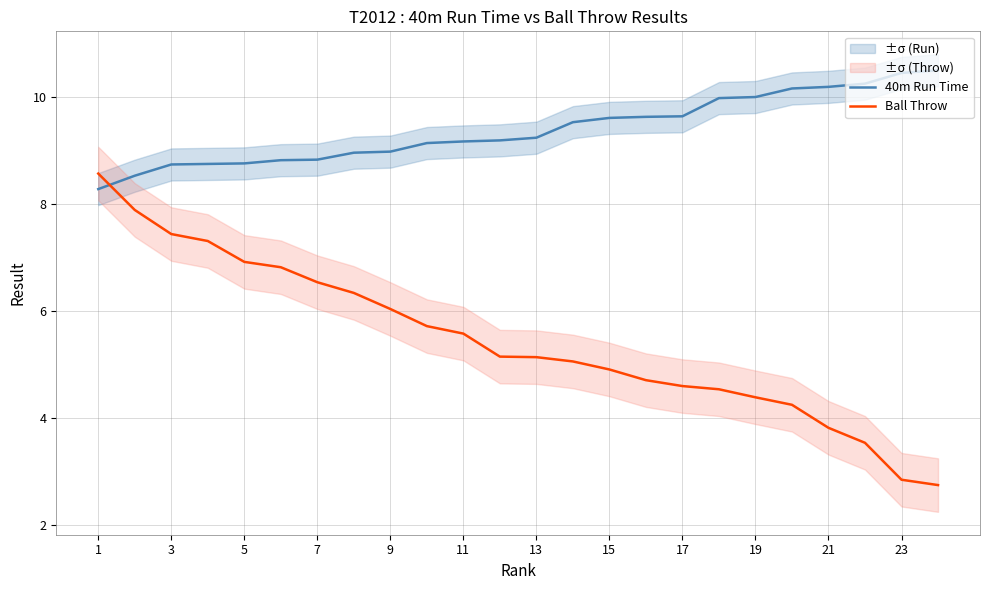

What is the highest value of the Ball Throw series?

8.6